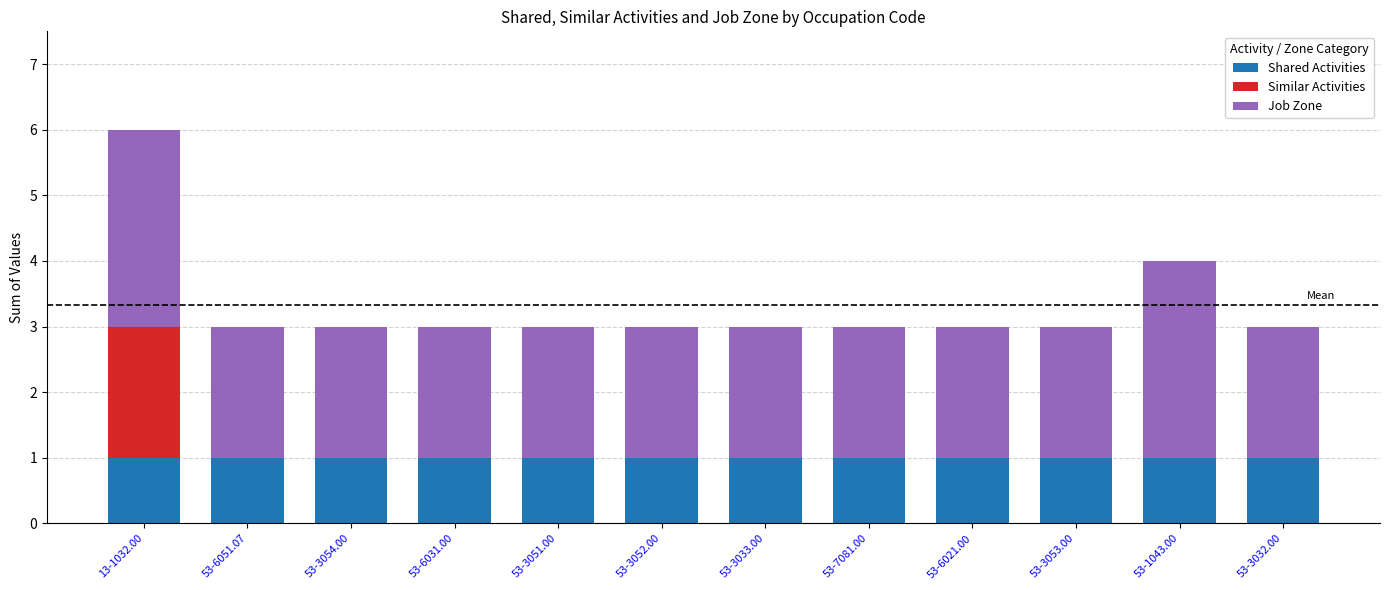

Are the bars grouped side by side (vs. stacked)?

No